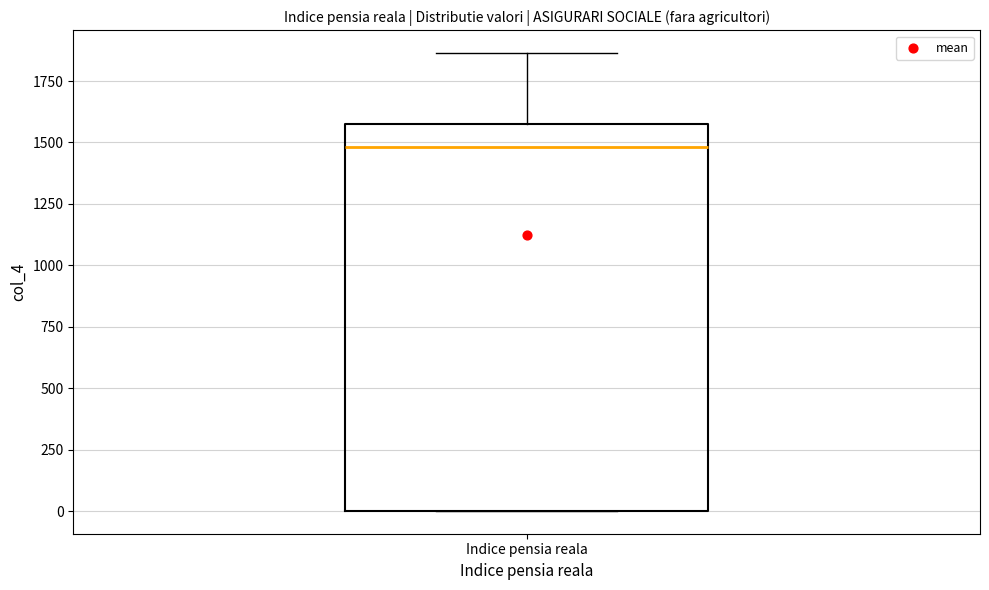

Read this box plot against the y-axis: the position of the median line, the range covered by the box, and the ends of both whiskers. The values are not printed on the chart, so give them approximately, as read against the axis.

median 1500, box 0 to 1550, whiskers 0 to 1850